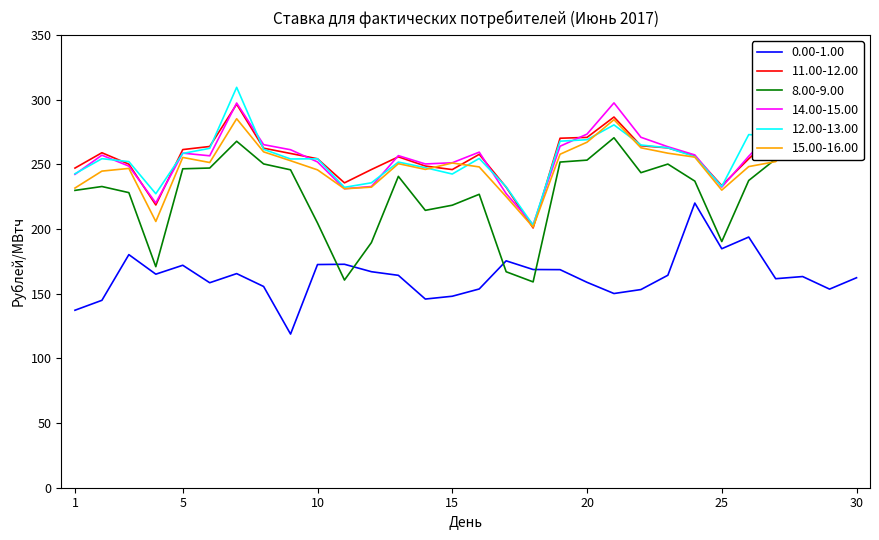

Which series has the widest spread of values?

8.00-9.00